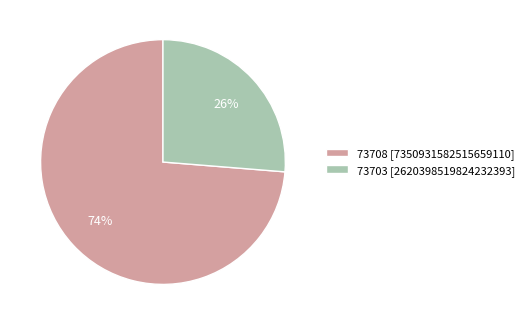

Which has a higher value, 73703 or 73708?

73708